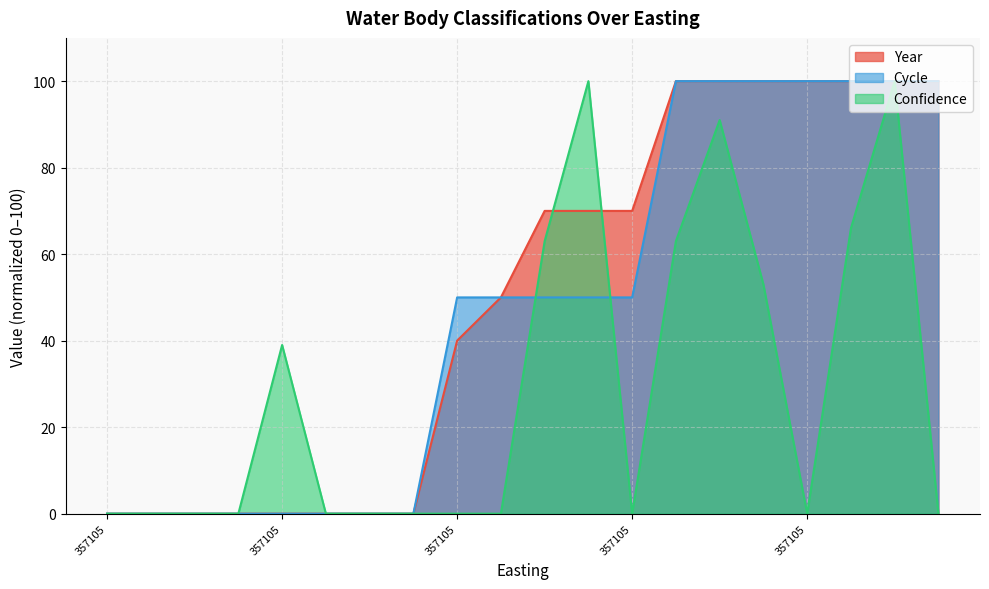

True or false: Confidence has more than 1 interior local peaks.

True